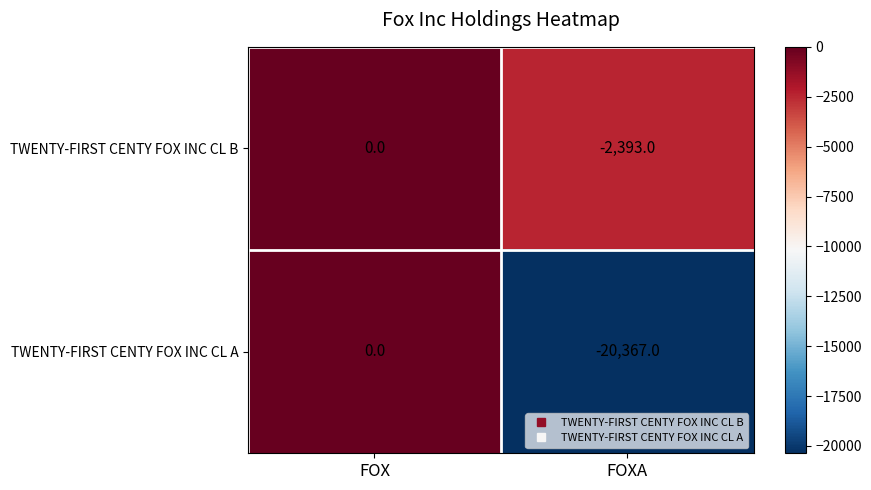

What is the sum of all TWENTY-FIRST CENTY FOX INC CL B values?

-2393